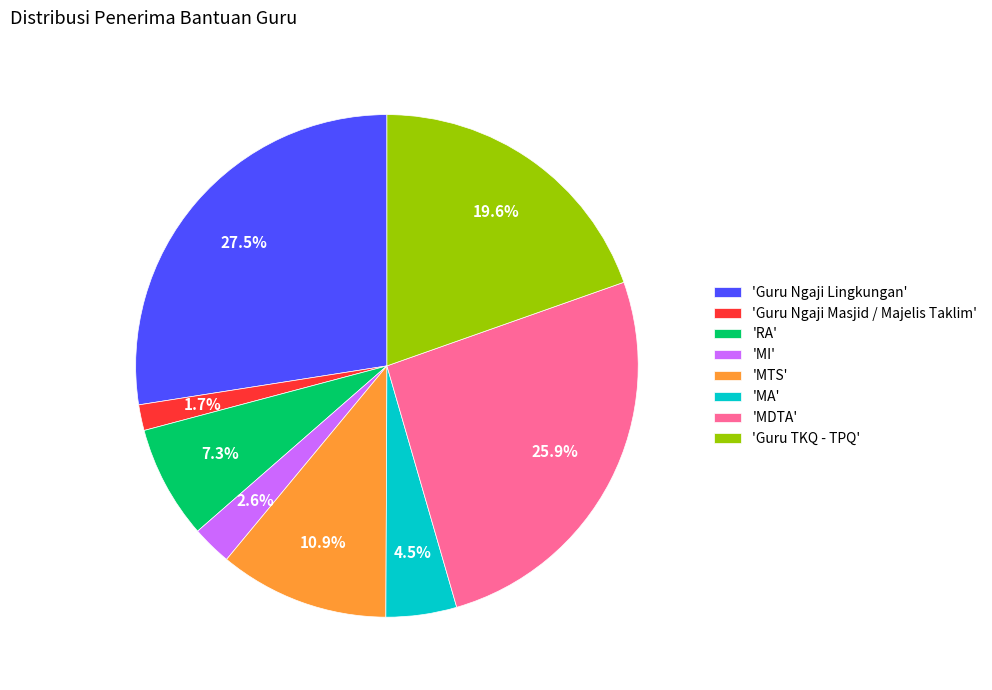

Count the number of slices in the pie.

8